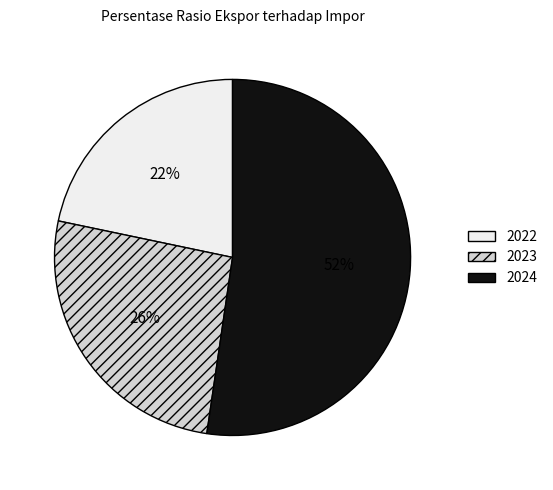

Rank the categories by value from highest to lowest.

2024, 2023, 2022